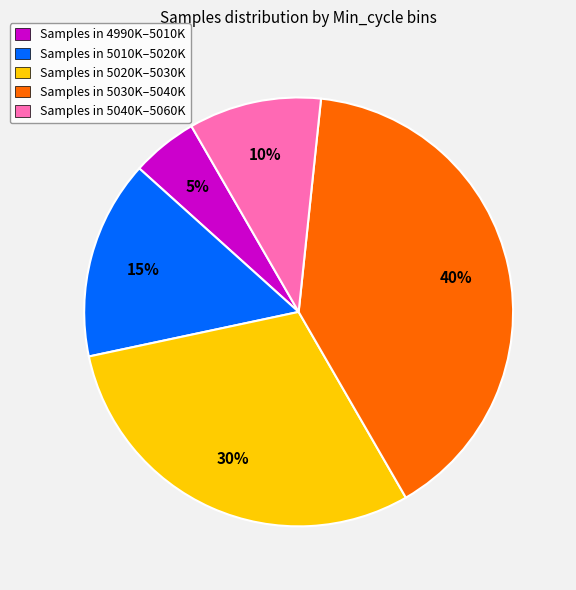

Rank the categories by value from lowest to highest.

Samples in 4990K–5010K, Samples in 5040K–5060K, Samples in 5010K–5020K, Samples in 5020K–5030K, Samples in 5030K–5040K